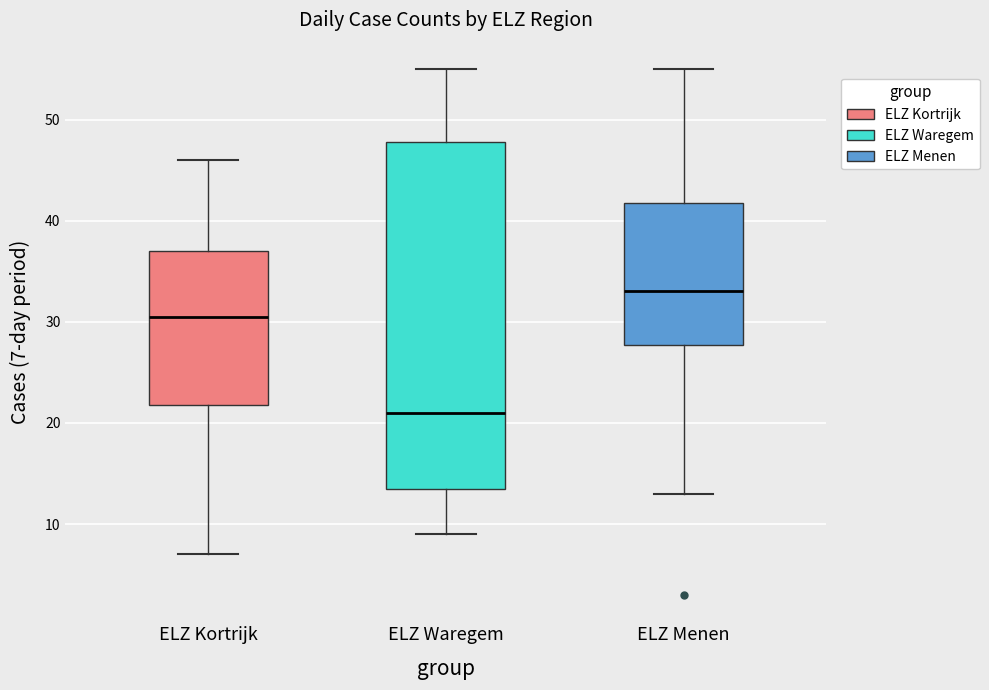

Reading left to right, read every box against the y-axis: the position of its median line, the range the box covers, and the ends of its whiskers. The values are not printed on the chart, so give them approximately, as read against the axis.

ELZ Kortrijk: median 31, box 22 to 37, whiskers 7 to 46
ELZ Waregem: median 21, box 14 to 48, whiskers 9 to 55
ELZ Menen: median 33, box 28 to 42, whiskers 13 to 55